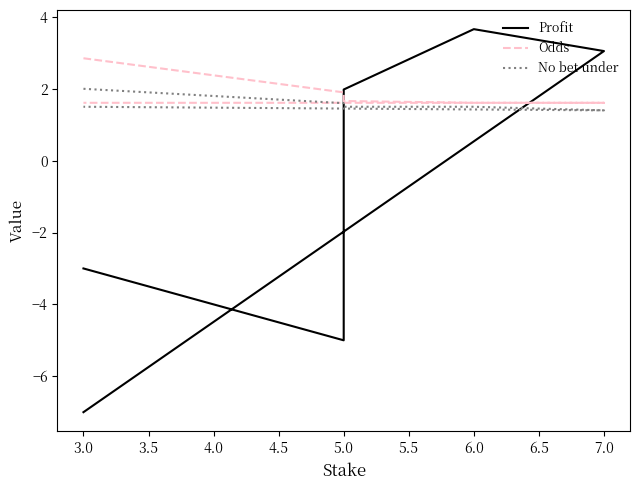

Does the chart display data point markers on the line(s)?

No